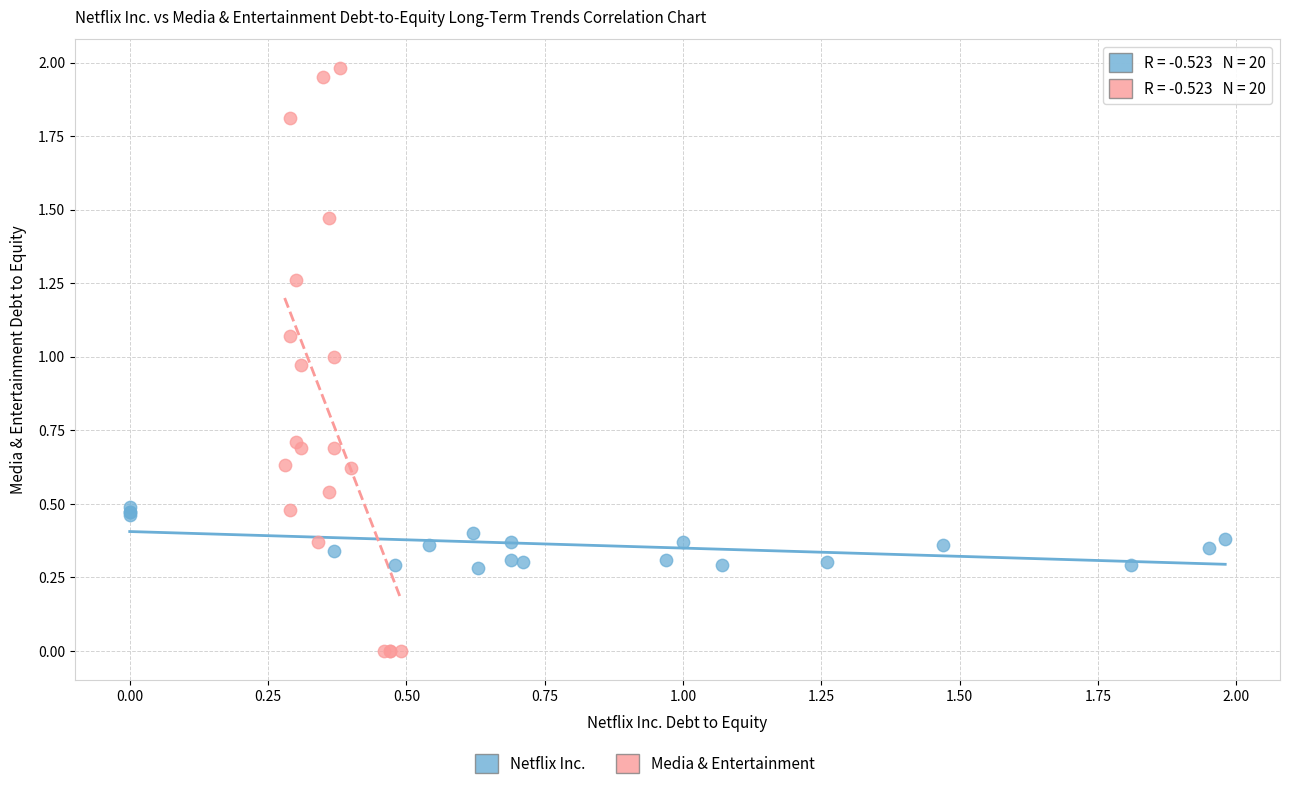

Which series contains the lowest Y value?

Media & Entertainment